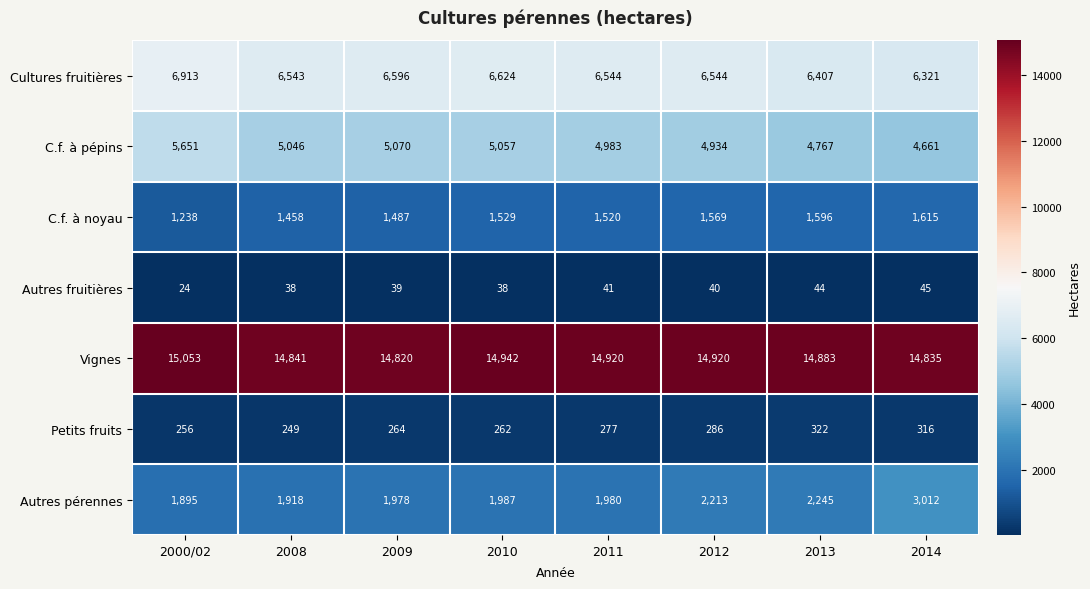

Count the number of data series in this chart.

7